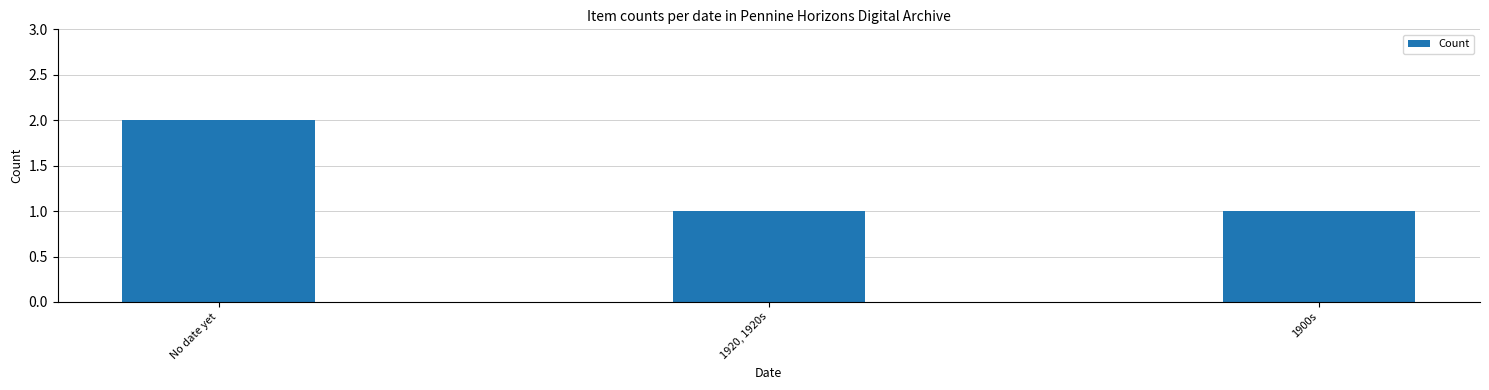

Is it true that the value at 1920, 1920s is 0?

False